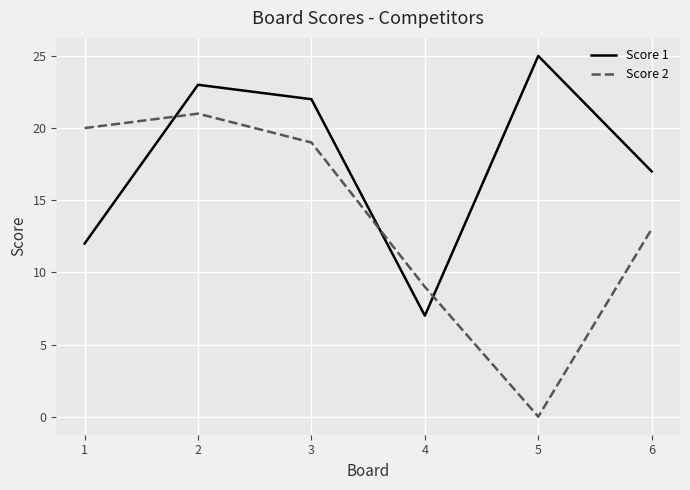

Where do Score 2 and Score 1 first cross each other?

1 and 2